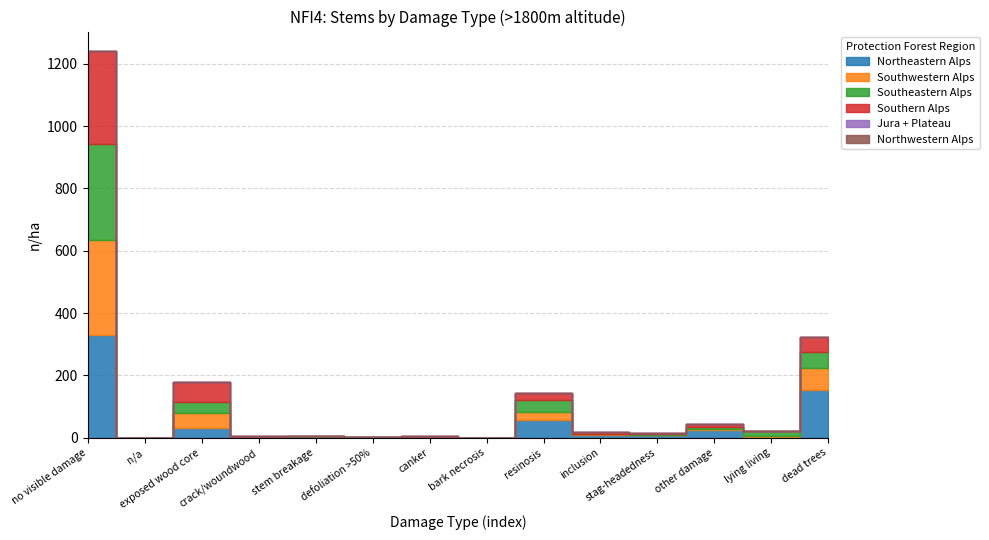

Reading right to left, transcribe all the data shown in this chart.

Northeastern Alps: 154	0	24	8	9	58	0	0	0	0	0	30	0	331
Southwestern Alps: 69	7	5	2	3	26	0	0	2	1	1	48	0	304
Southeastern Alps: 53	15	7	1	1	36	0	3	1	5	1	38	0	308
Southern Alps: 48	0	8	5	6	25	0	2	0	0	4	63	0	298
Jura + Plateau: 0	0	0	0	0	0	0	0	0	0	0	0	0	0
Northwestern Alps: 0	0	0	0	0	0	0	0	0	0	0	0	0	0